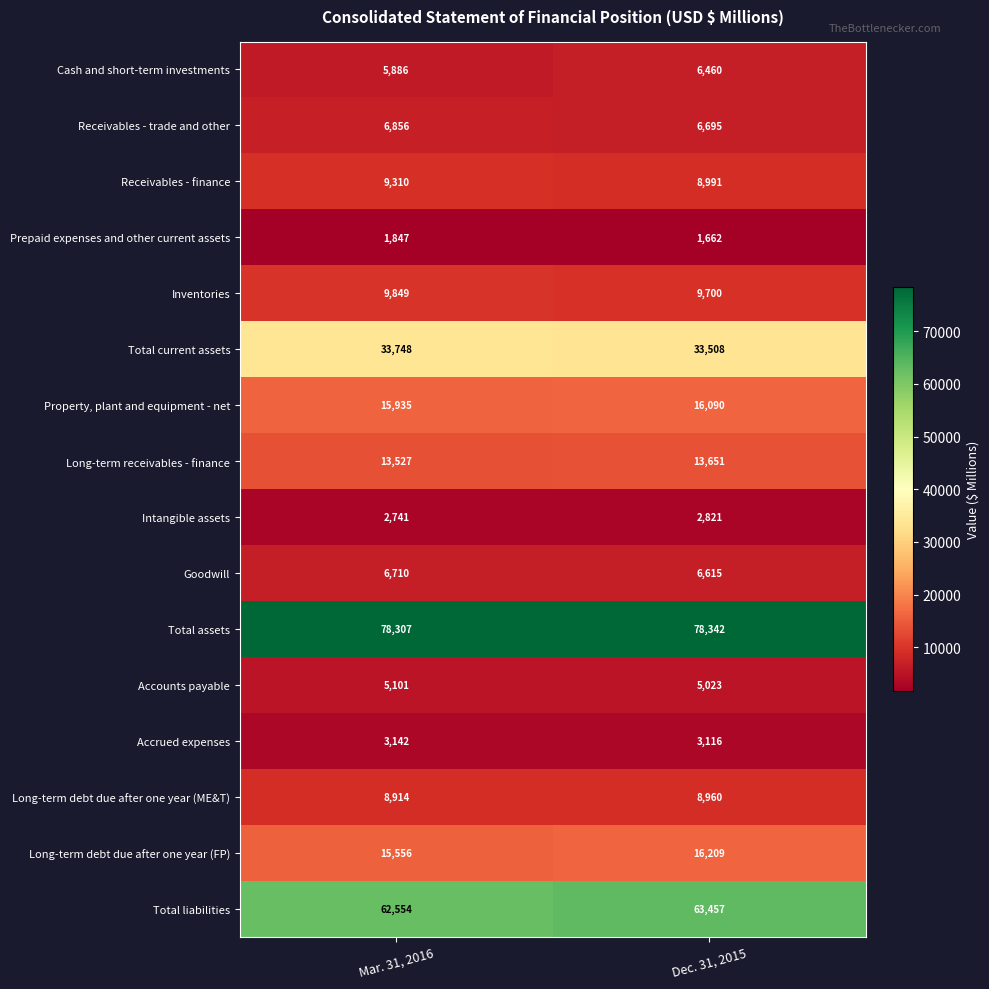

What is the average value of the Accounts payable series?

5062